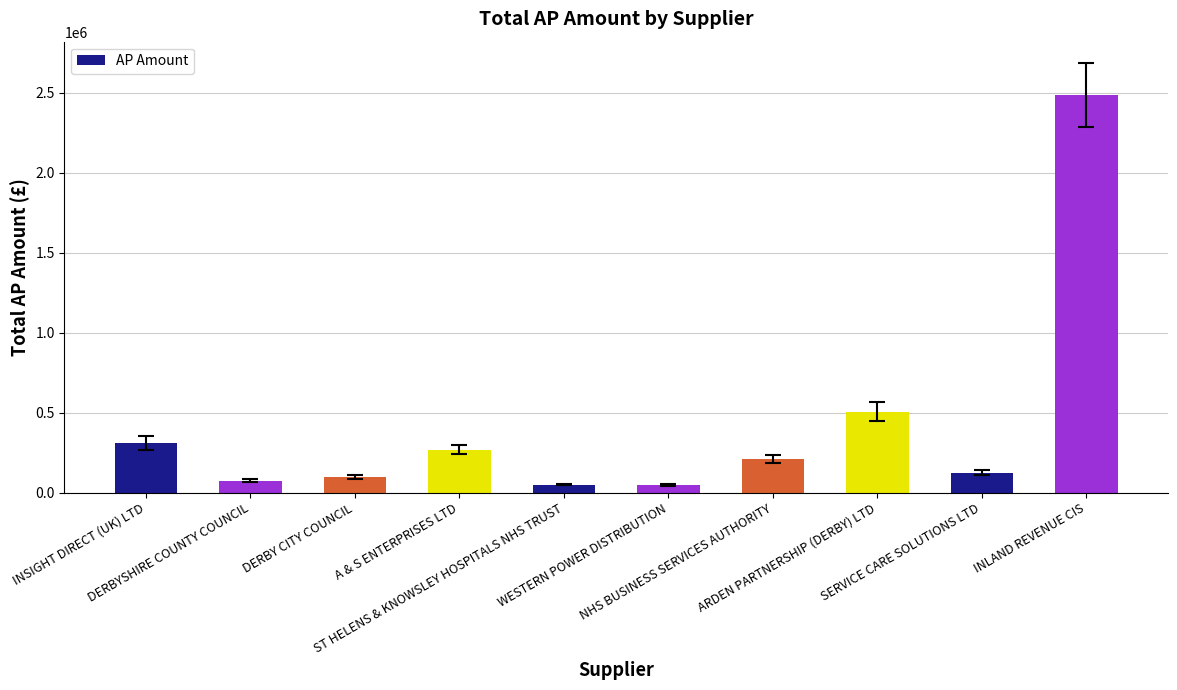

What is the greatest value displayed?

2483867.8